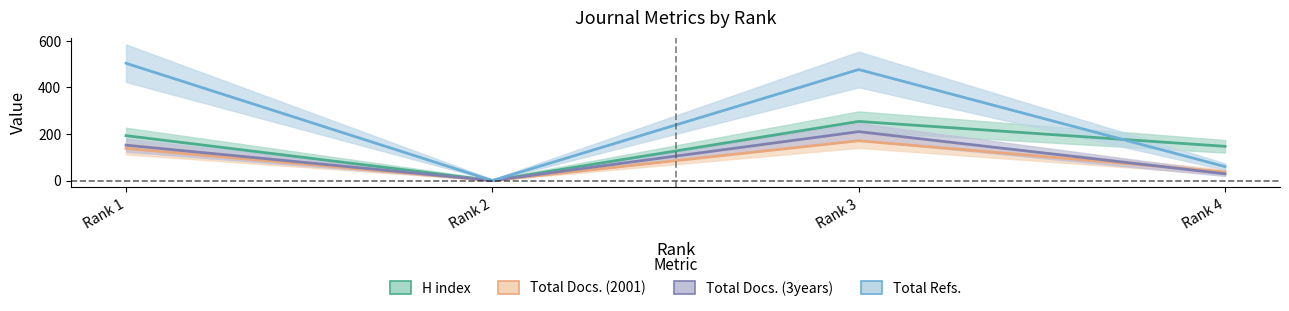

Which series changed the most between Rank 3 and Rank 4?

Total Refs.